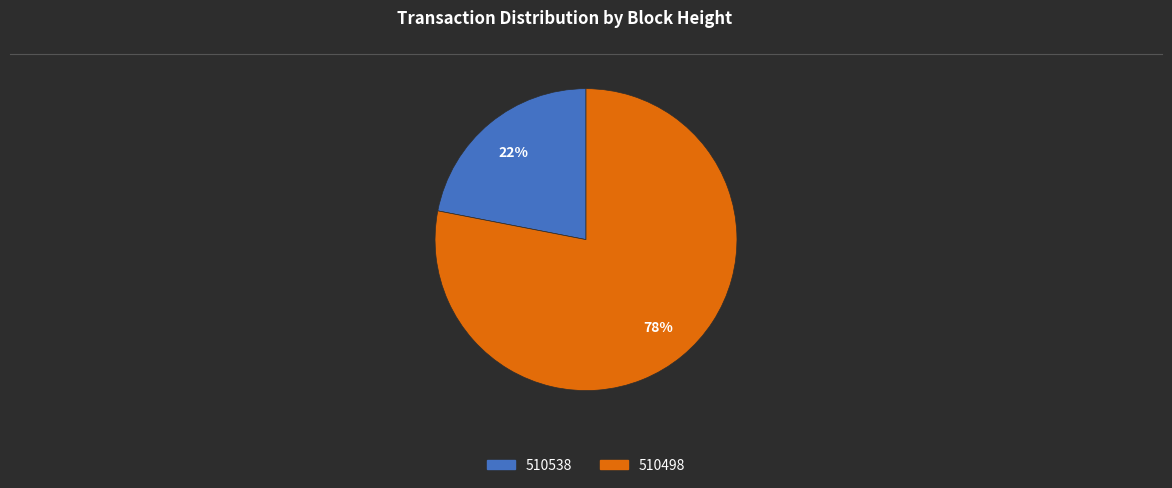

The 510538 slice represents 15% of the pie. True or false?

False